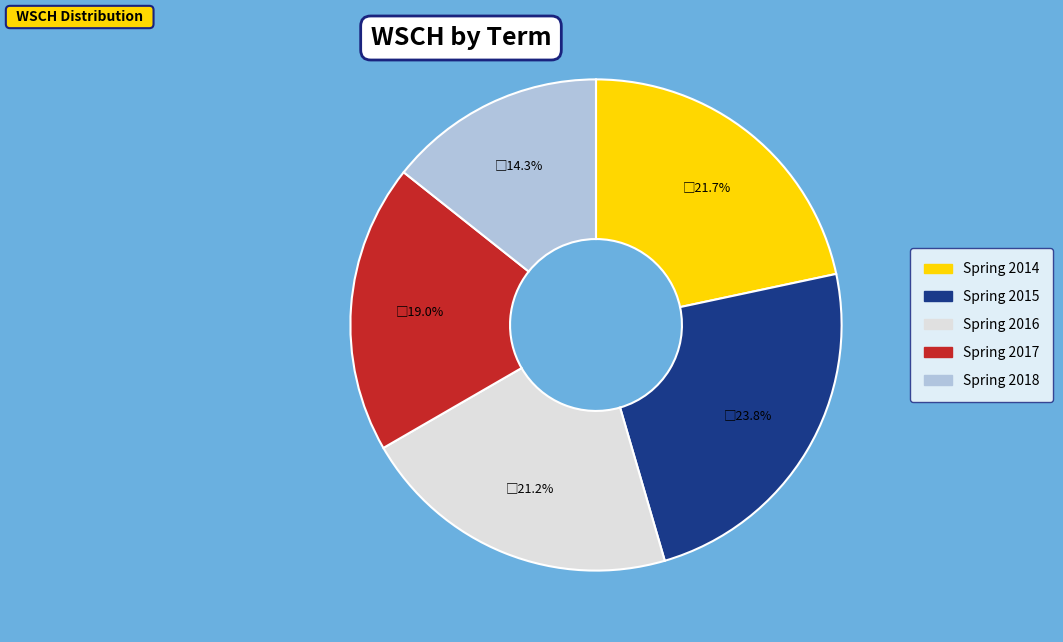

How much of the chart is everything except Spring 2018?

85.7%